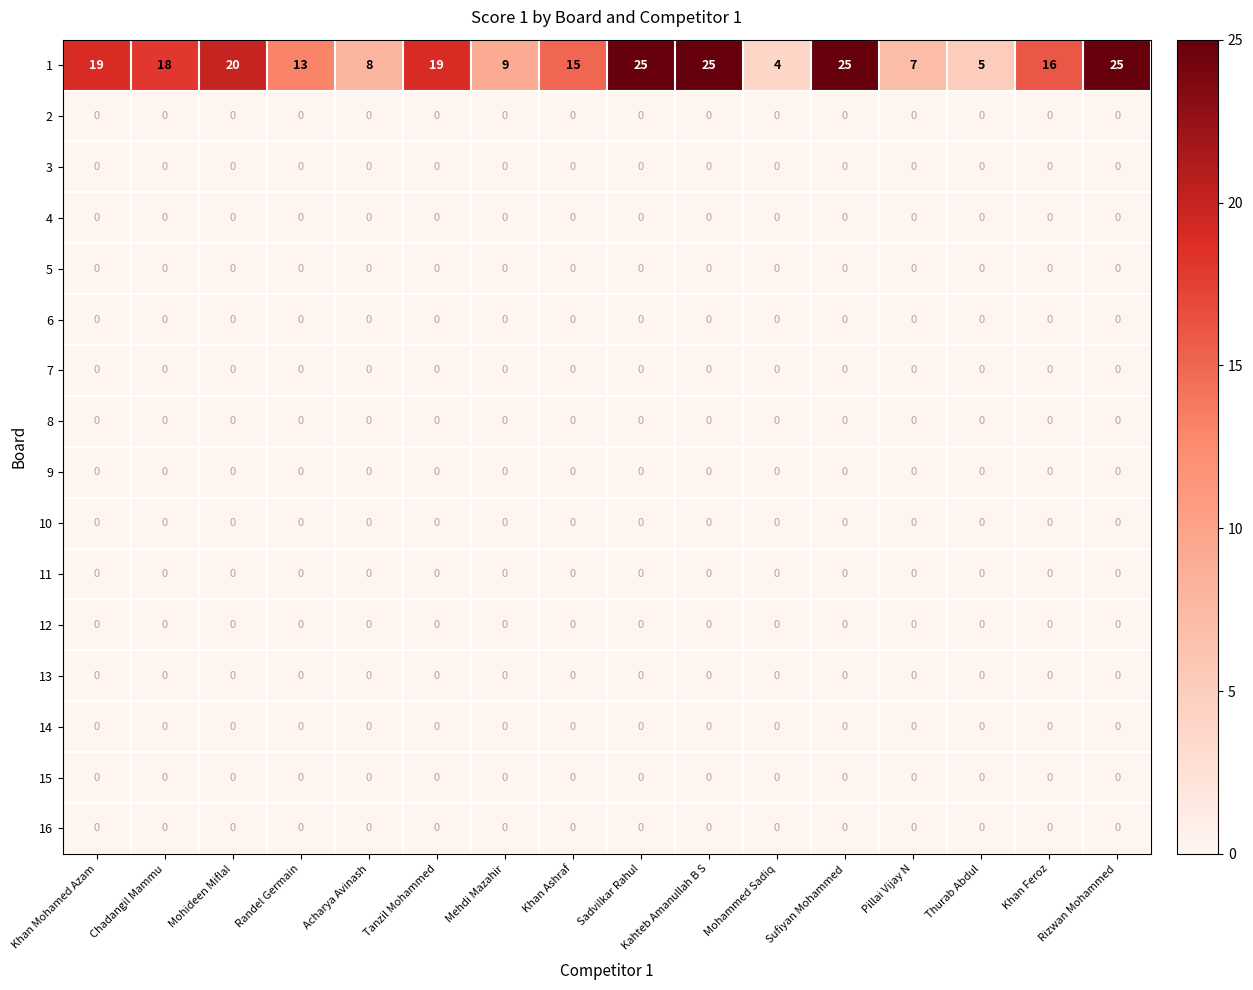

Is it true that 2 equals 0 at Khan Ashraf?

True